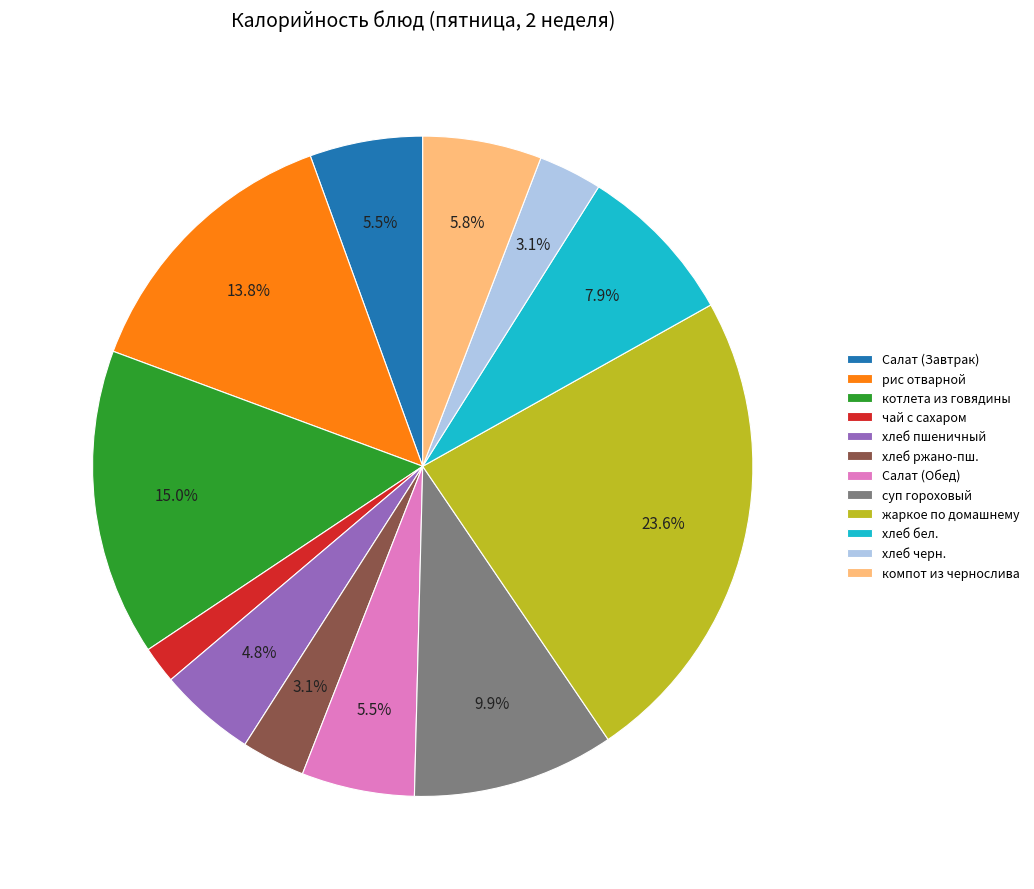

What percentage do компот из чернослива and хлеб пшеничный together represent?

10.6%